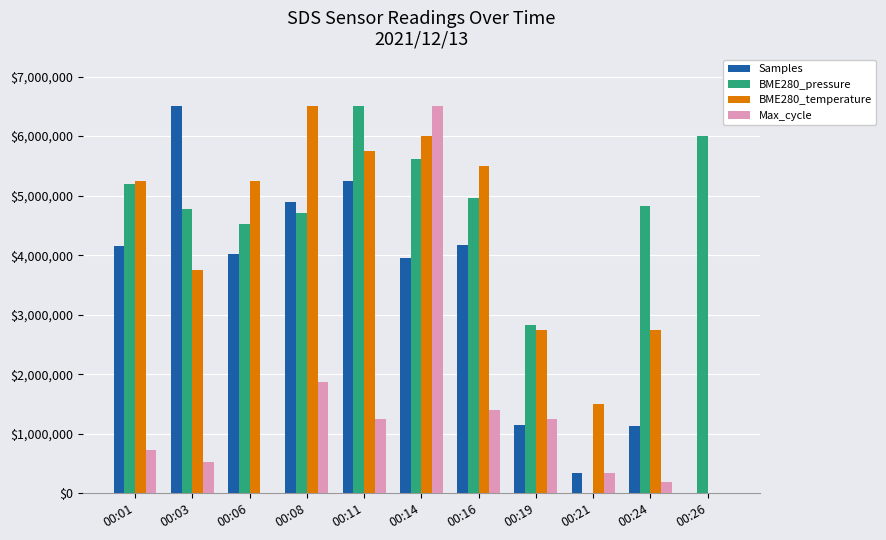

Which category has the highest value in the BME280_temperature series?

00:08